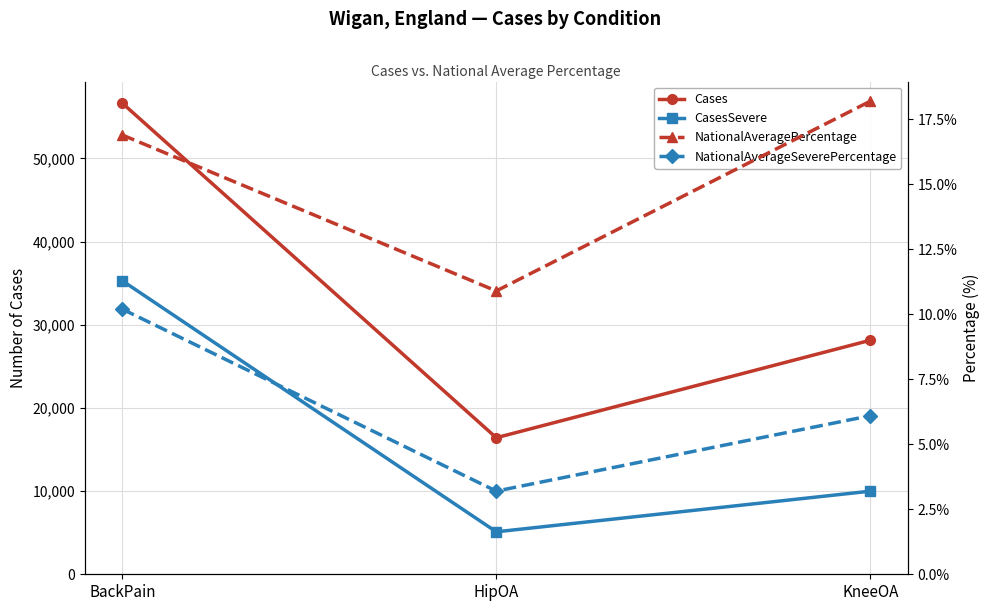

What is the maximum value for CasesSevere?

35290.0